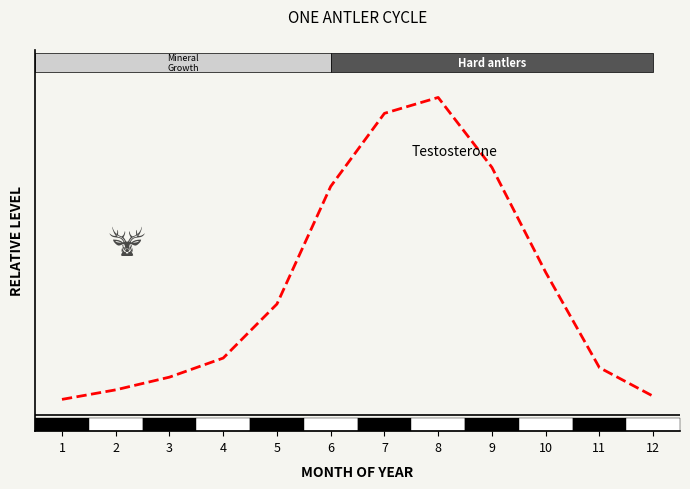

Does the chart display data point markers on the line(s)?

No